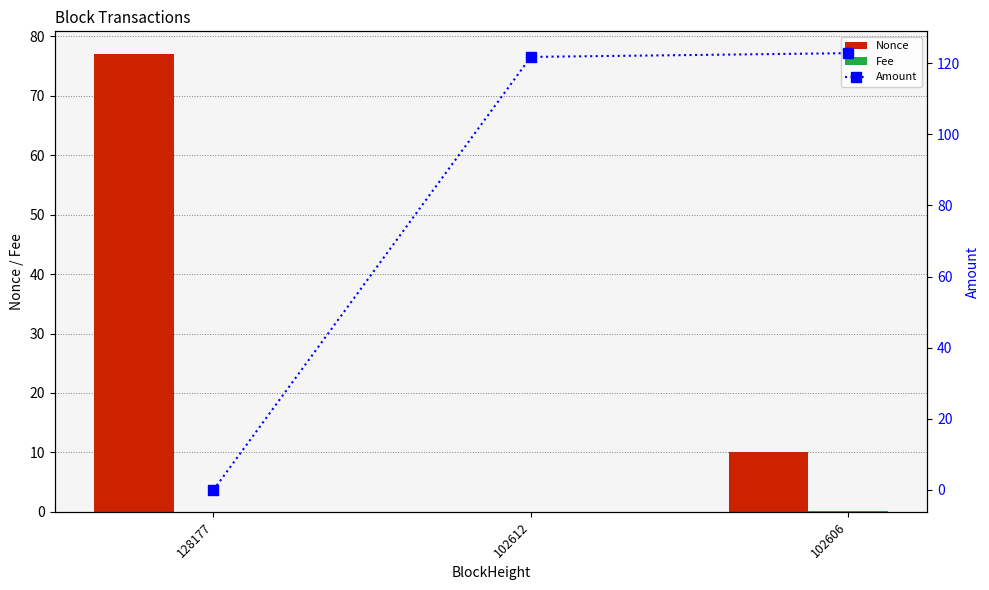

Are the bars horizontal?

No